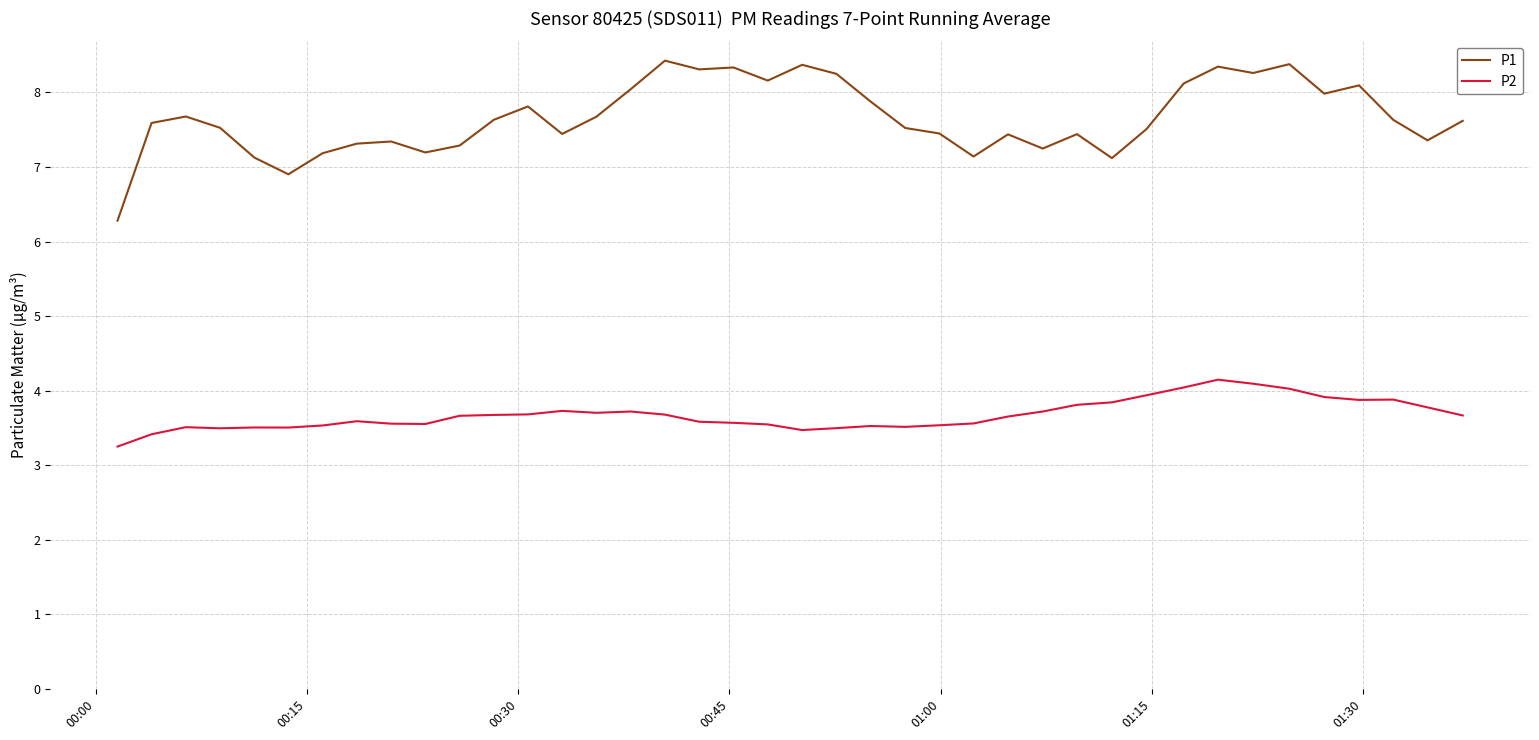

Rank the series by their maximum value, from lowest to highest.

P2, P1